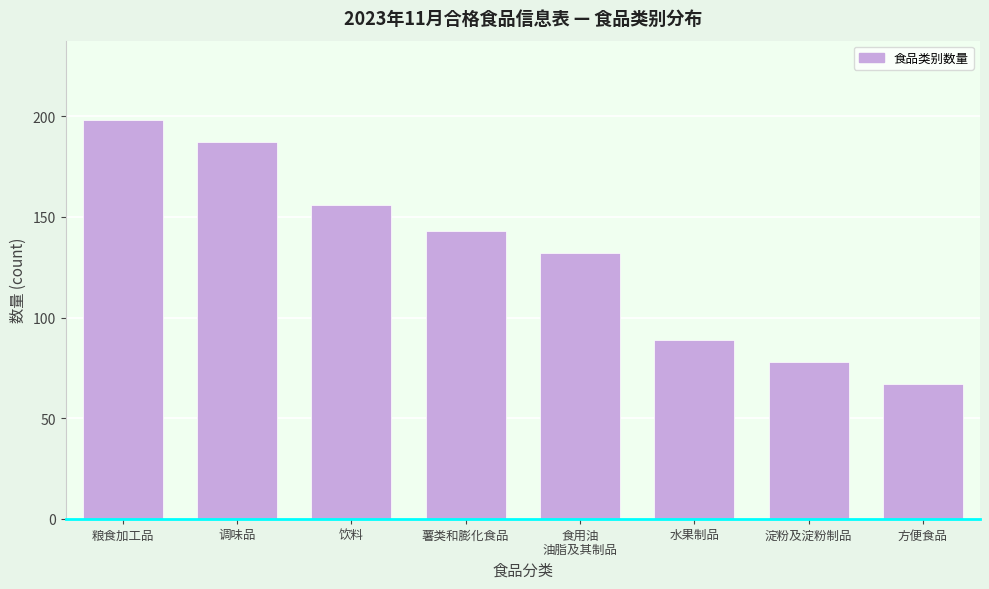

Reading left to right, extract all data points from this chart.

198	187	156	143	132	89	78	67